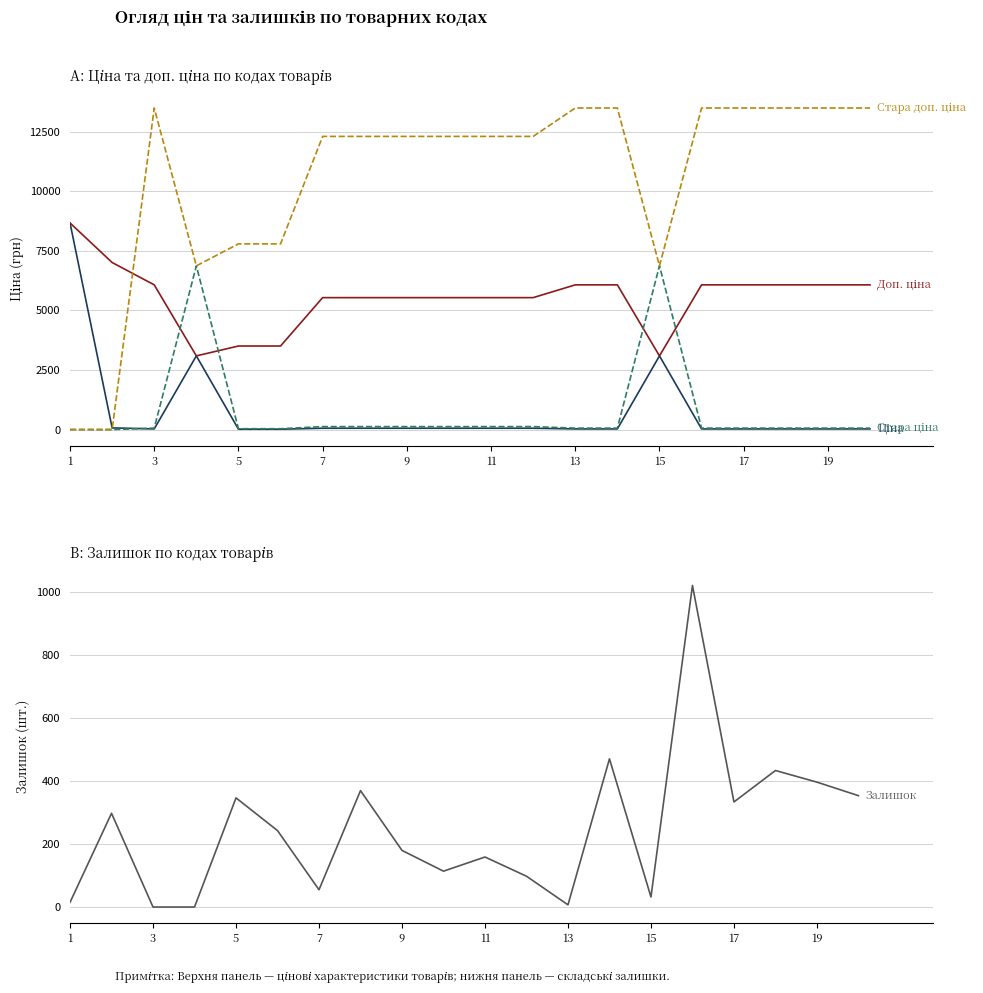

Which series ends up on top after the final intersection of Залишок and Ціна?

Залишок